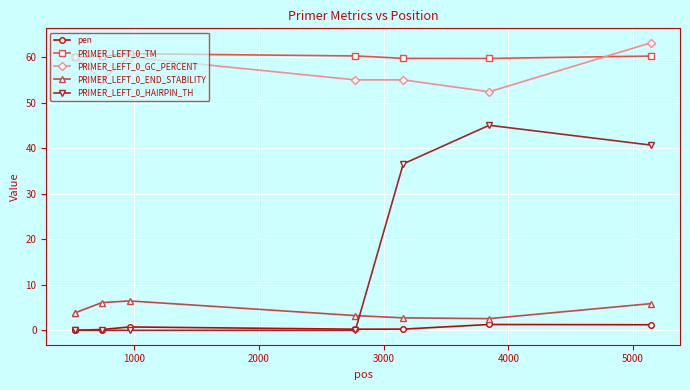

True or false: PRIMER_LEFT_0_END_STABILITY has more than 2 points higher than both neighbors.

False